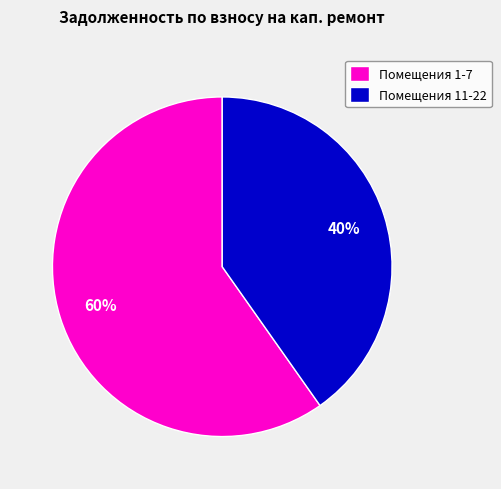

Count the number of slices in the pie.

2